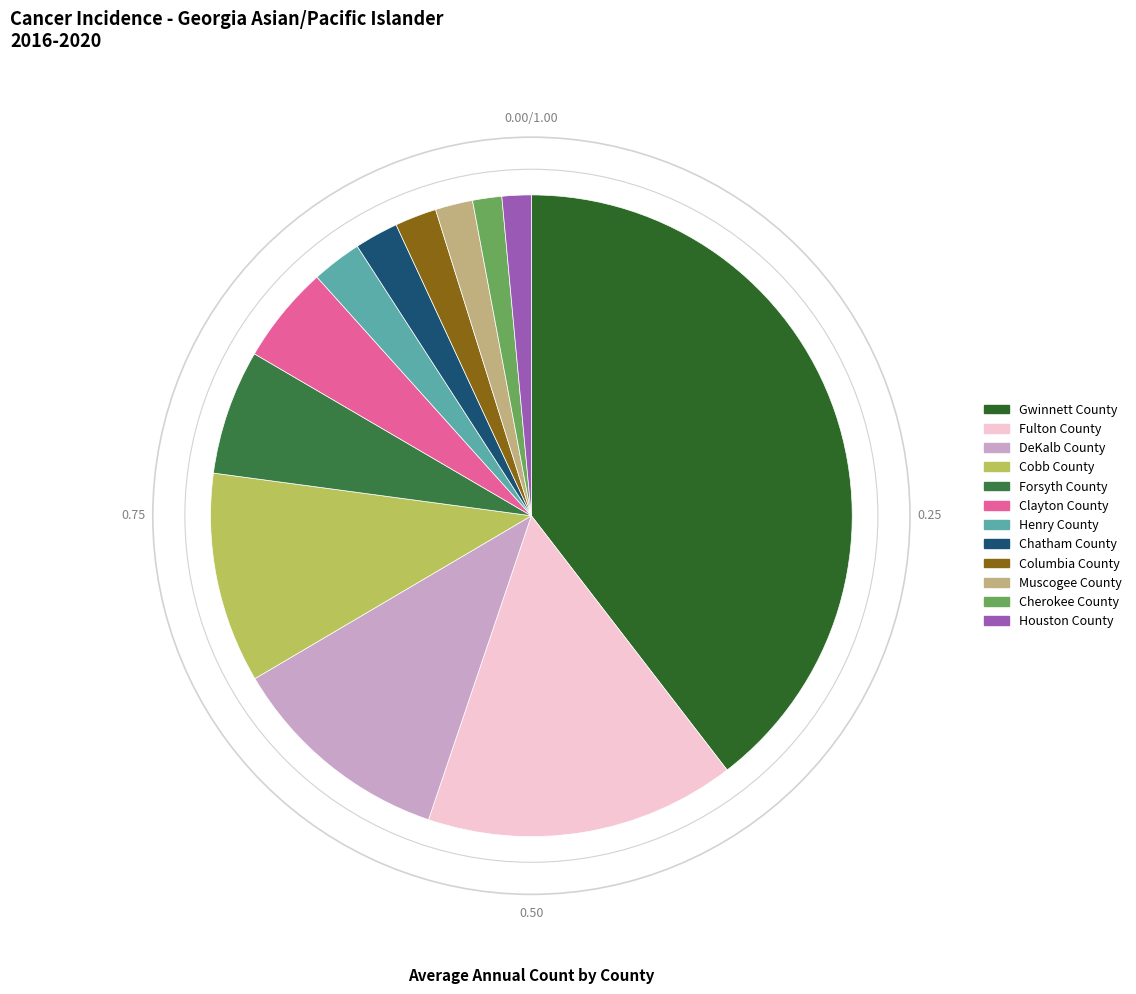

To the nearest percent, what is the difference between the largest and smallest slice percentages?

38%